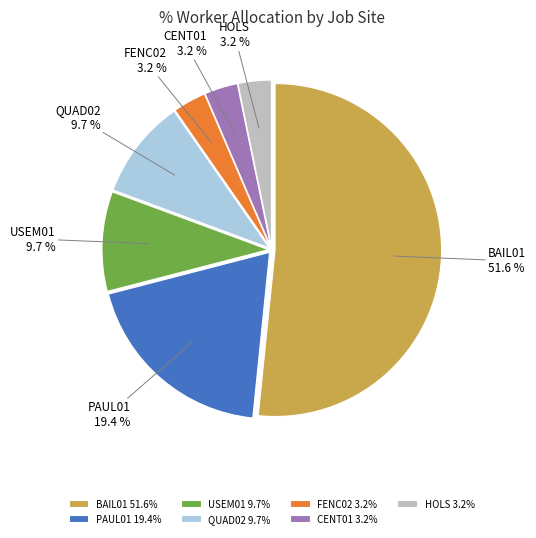

Between BAIL01 and CENT01, which is larger?

BAIL01